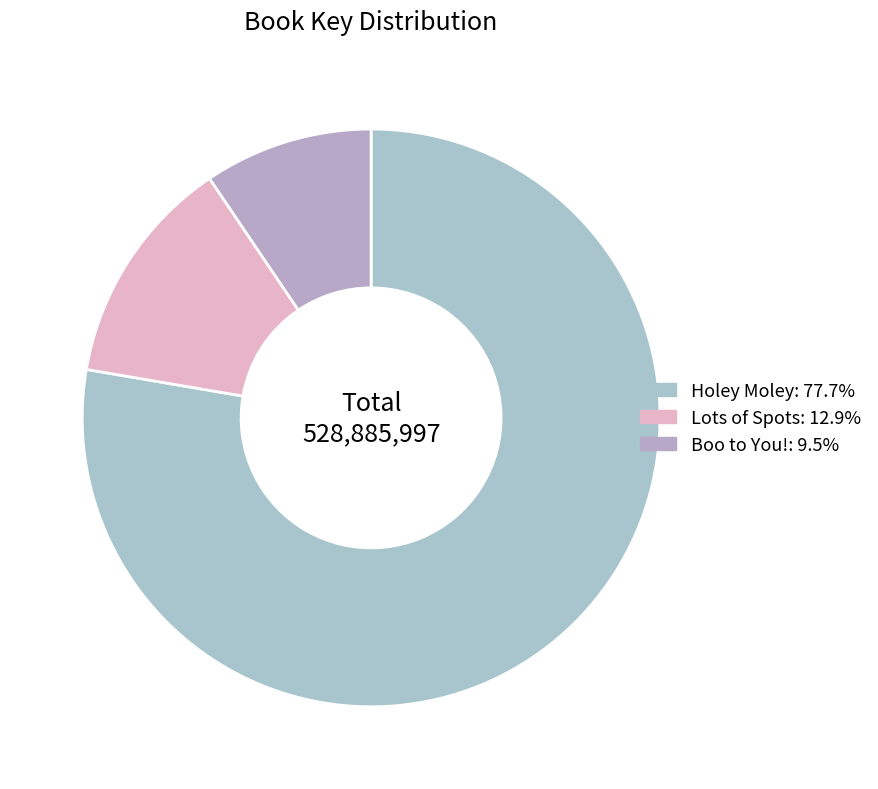

What is the largest slice in the pie chart?

Holey Moley